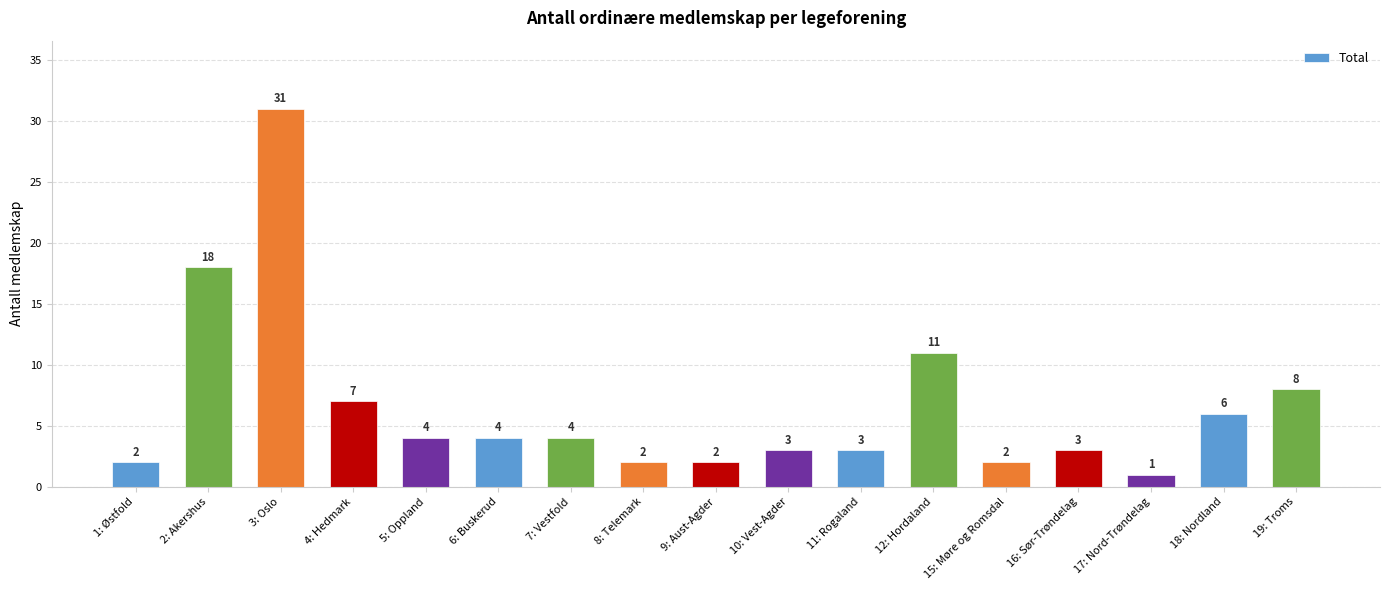

Where is the data nearest to the value 16?

2: Akershus